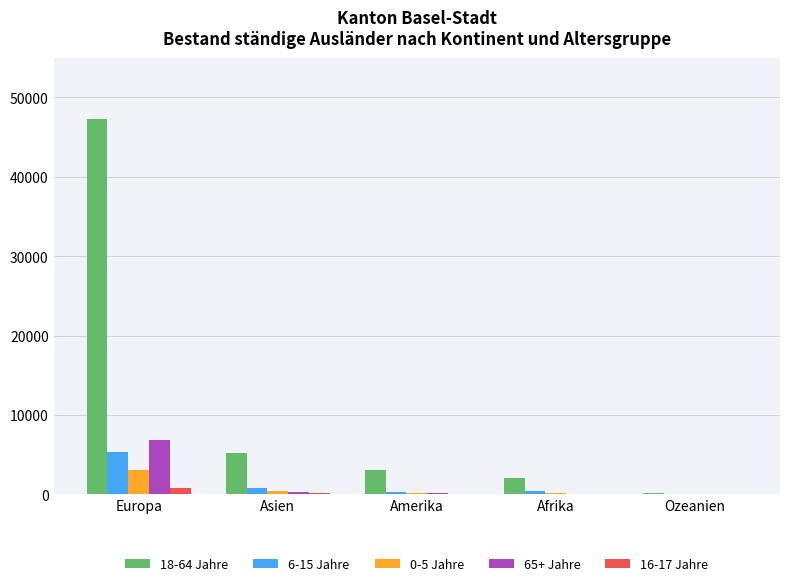

At which category does the chart reach its peak across all series?

Europa